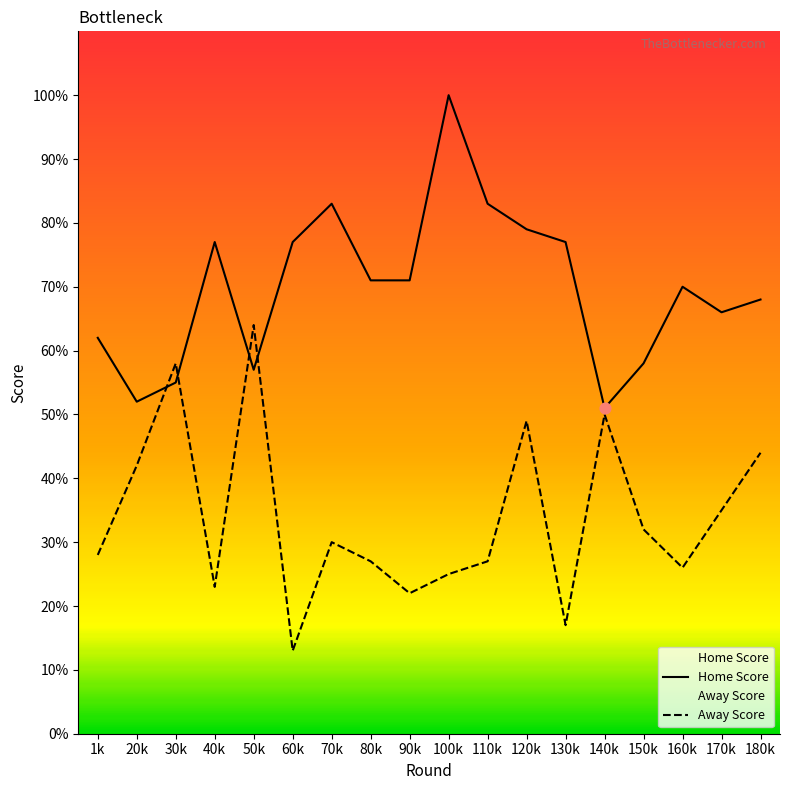

At how many categories does at least one series exceed 98?

1